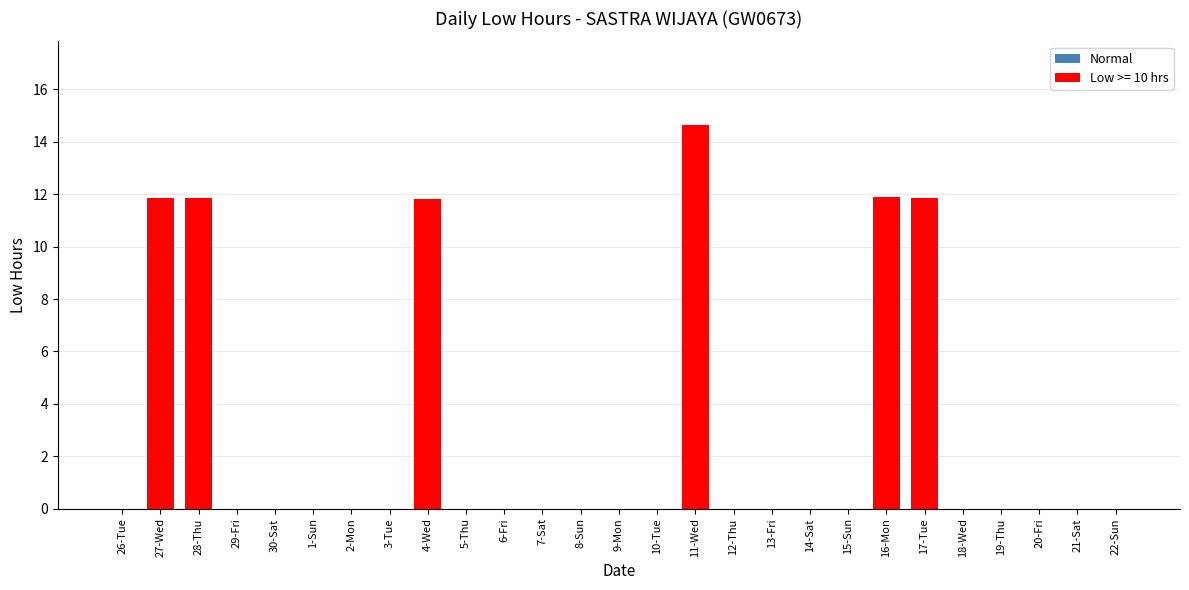

True or false: the data shows 0.0 at 21-Sat.

True